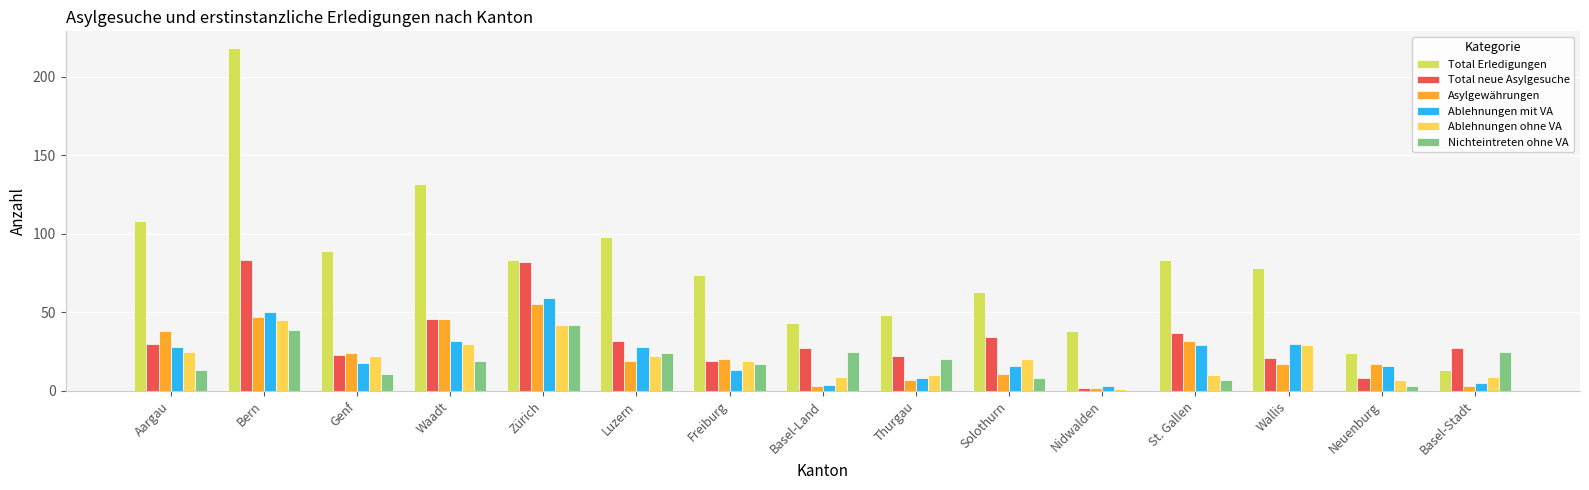

What is the highest value of the Total Erledigungen series?

218